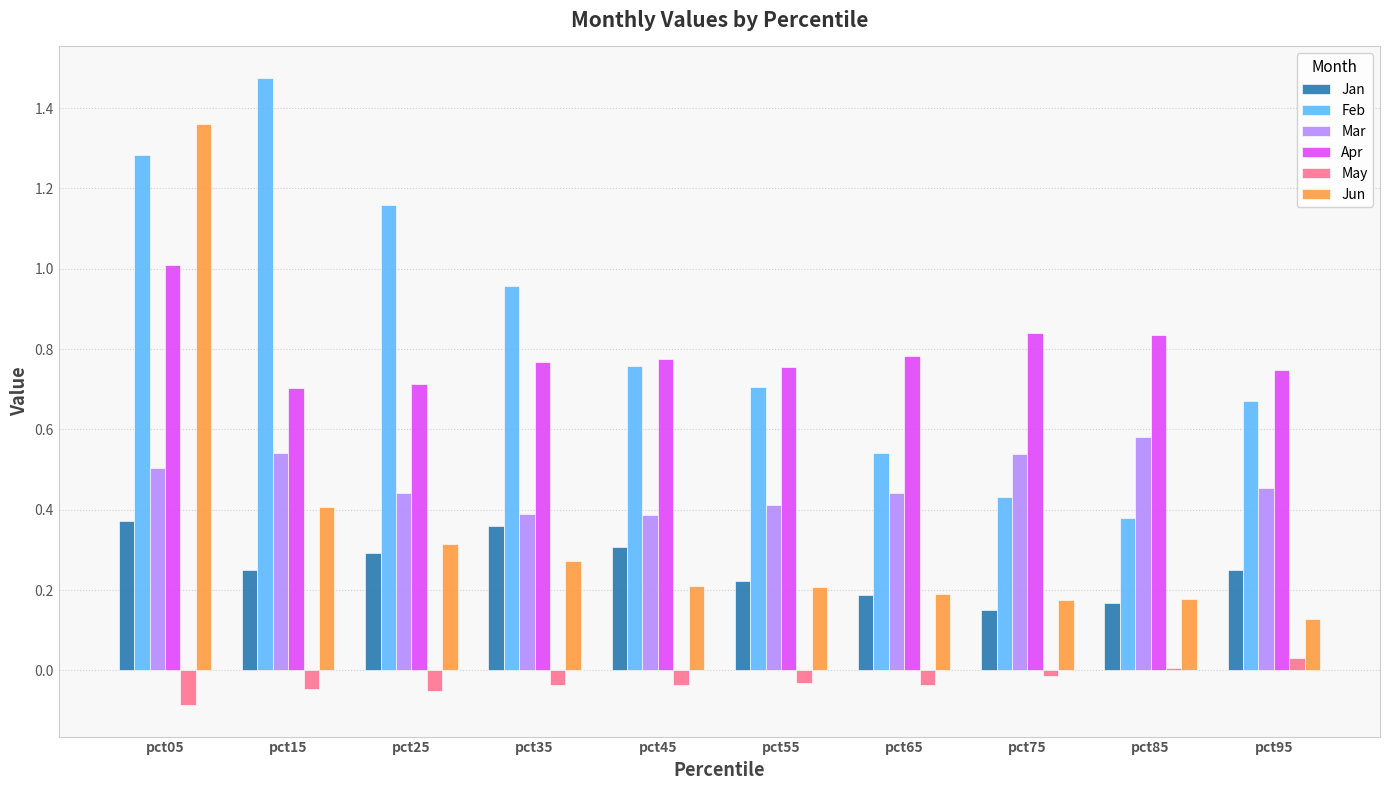

How many groups of bars are there?

10